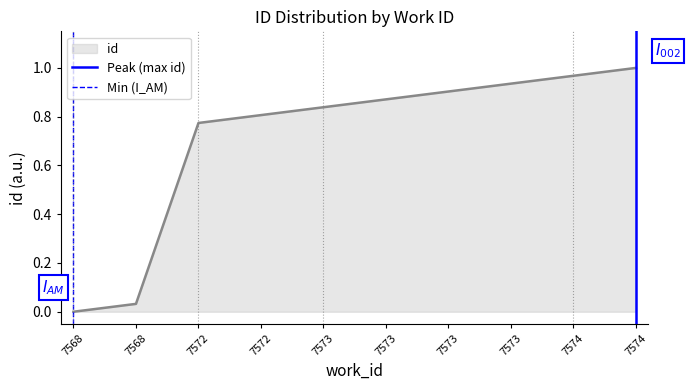

What is the sum of the Peak (max id) values at 7574 and 7574?

1